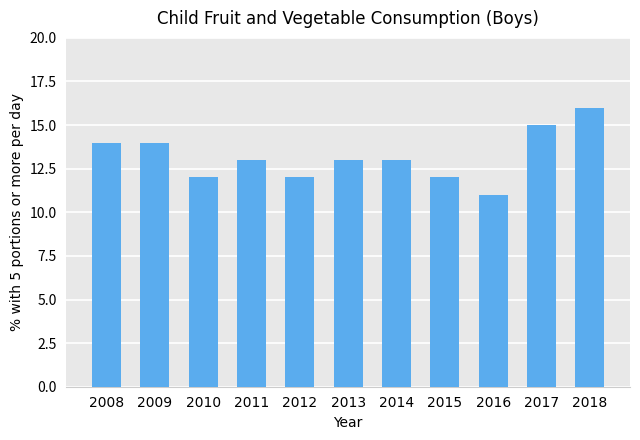

Which category has the lowest value across all series?

2016